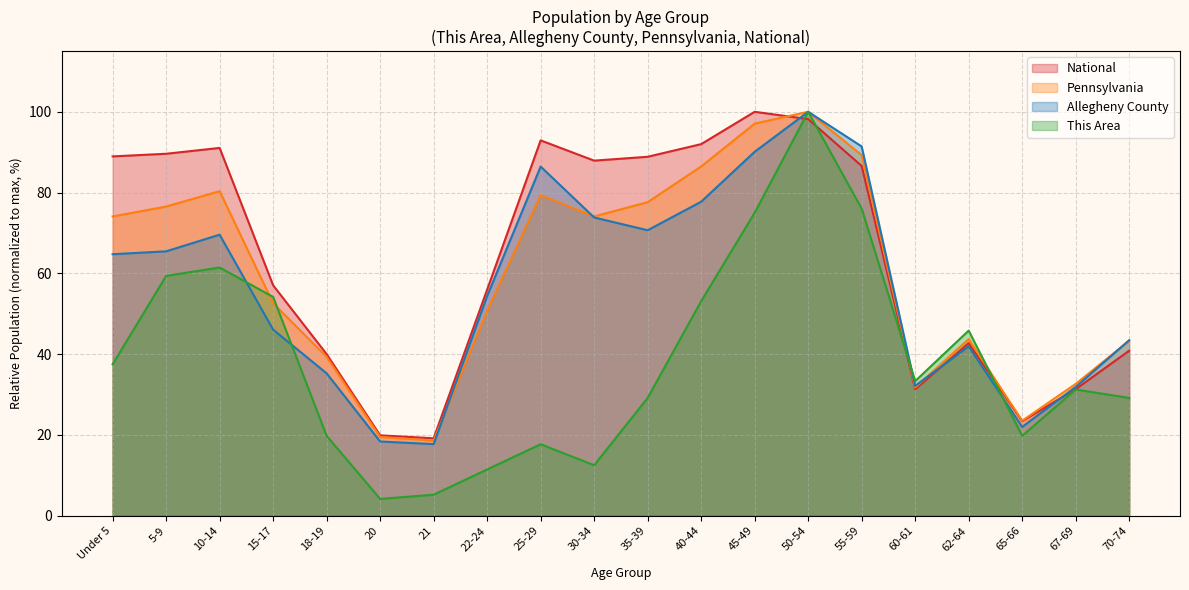

List the series in order of their peak value, highest first.

This Area, Allegheny County, Pennsylvania, National